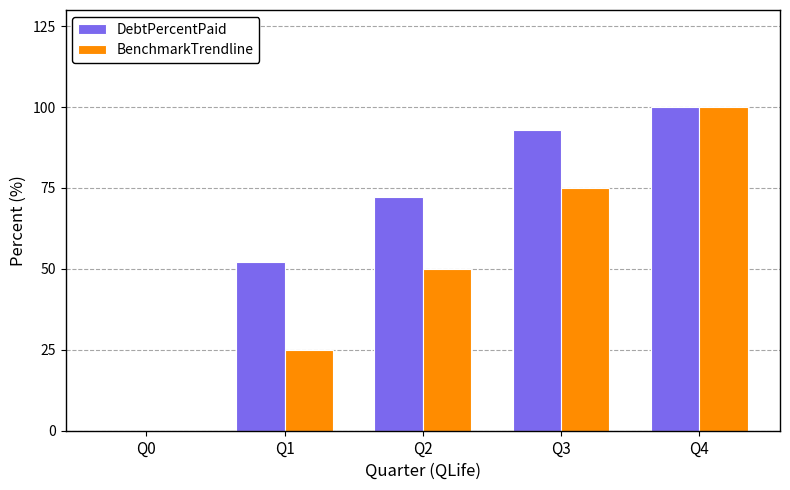

How many distinct data groups are displayed?

2